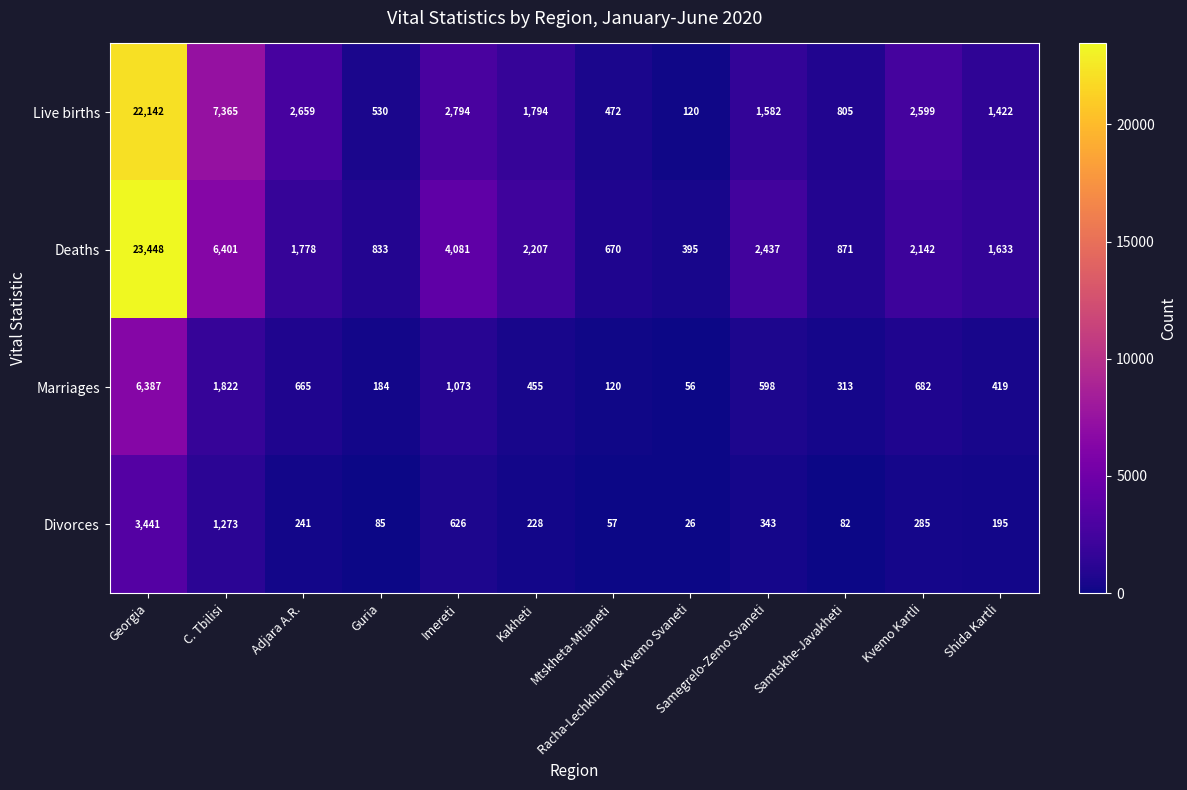

At which label is Marriages closest to 3221?

C. Tbilisi